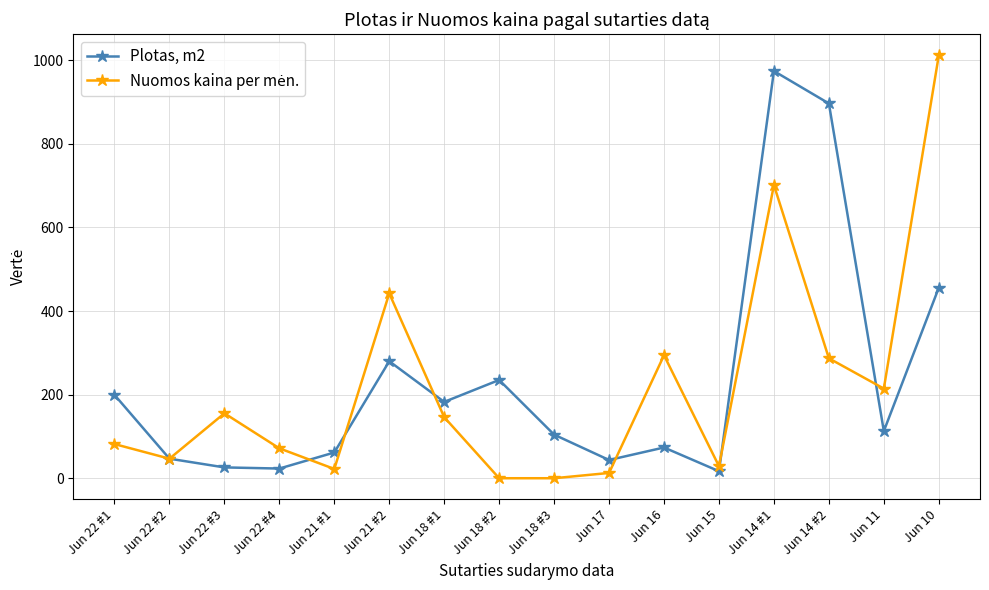

What is the value of the Plotas, m2 point at the 15th from the left?

112.7